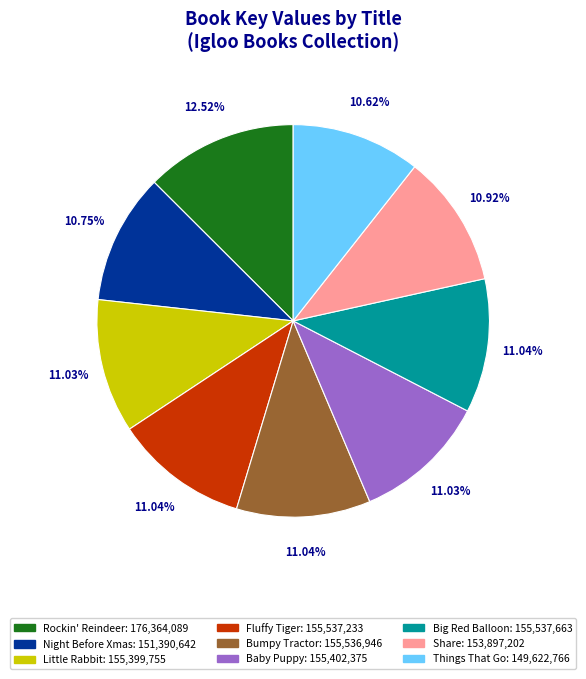

Is there a majority slice in this chart?

No